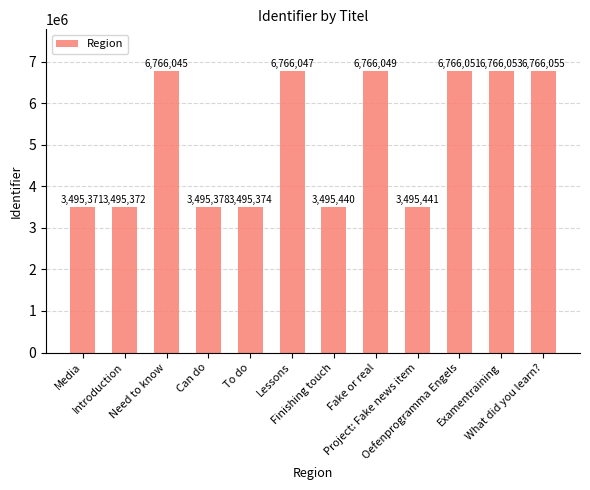

Which category has the highest value across all series?

What did you learn?